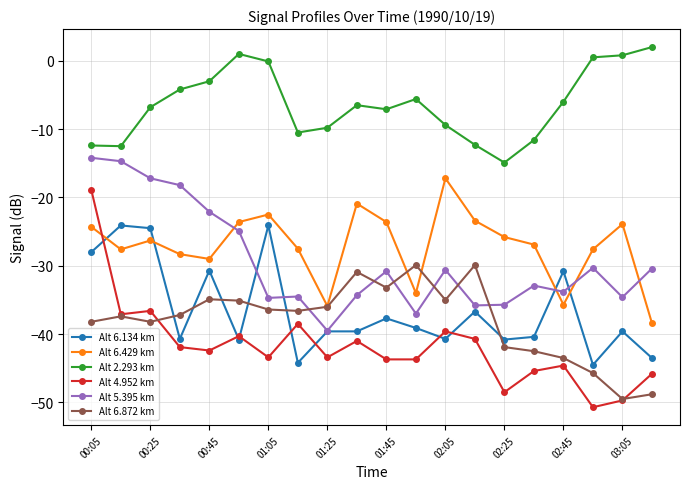

What is the value of the Alt 6.134 km point at the 8th from the left?

-44.2